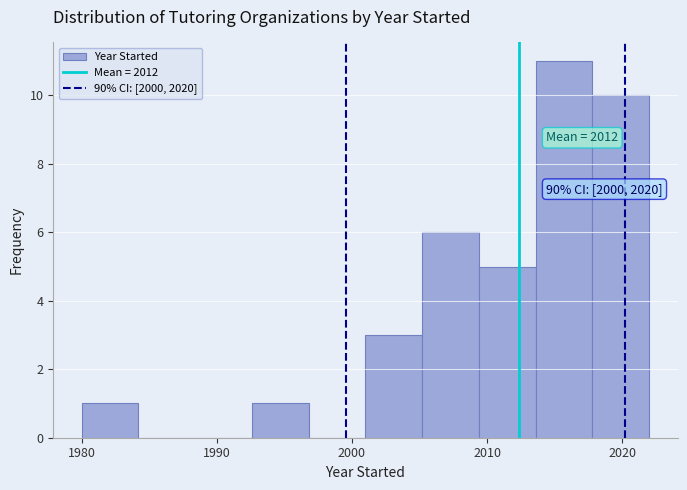

Over which range of the x-axis is the bar tallest?

2013.6 to 2017.8